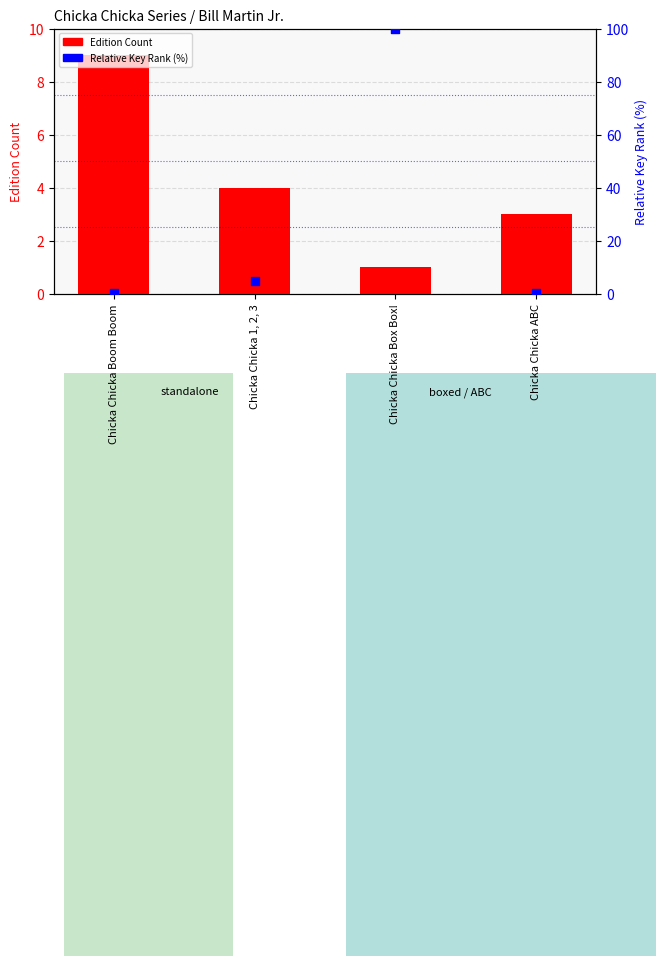

Which series reaches the maximum Y coordinate?

Relative Key Rank (%)